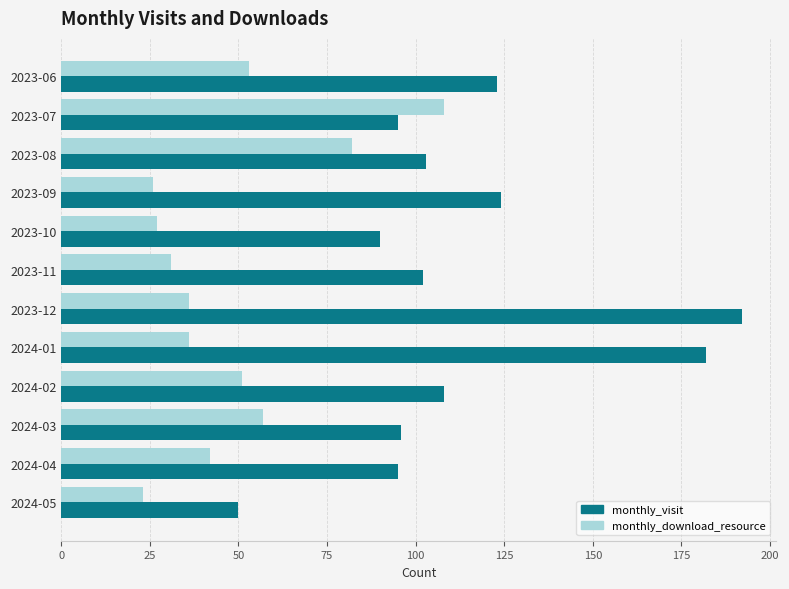

Rank the series by their maximum value, from highest to lowest.

monthly_visit, monthly_download_resource